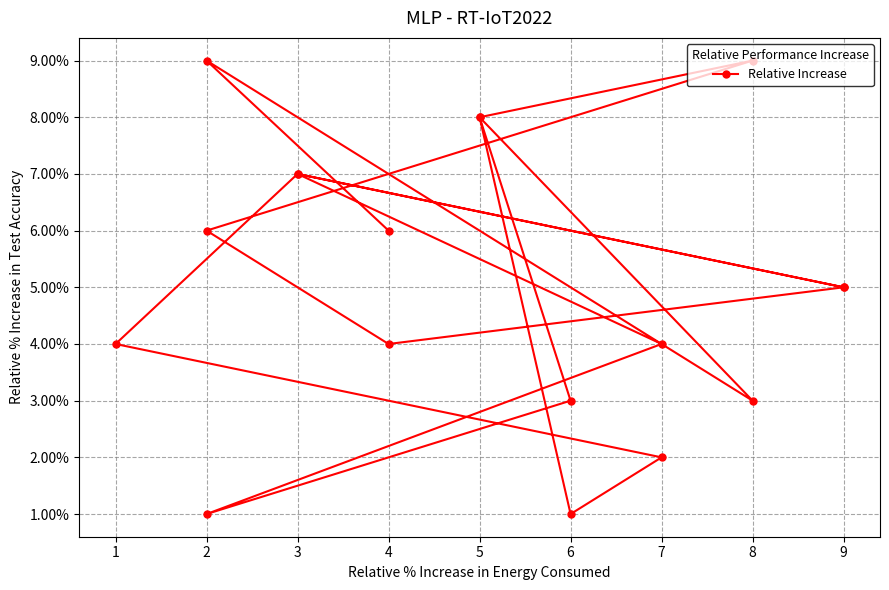

True or false: the data shows 0 at 6.

False